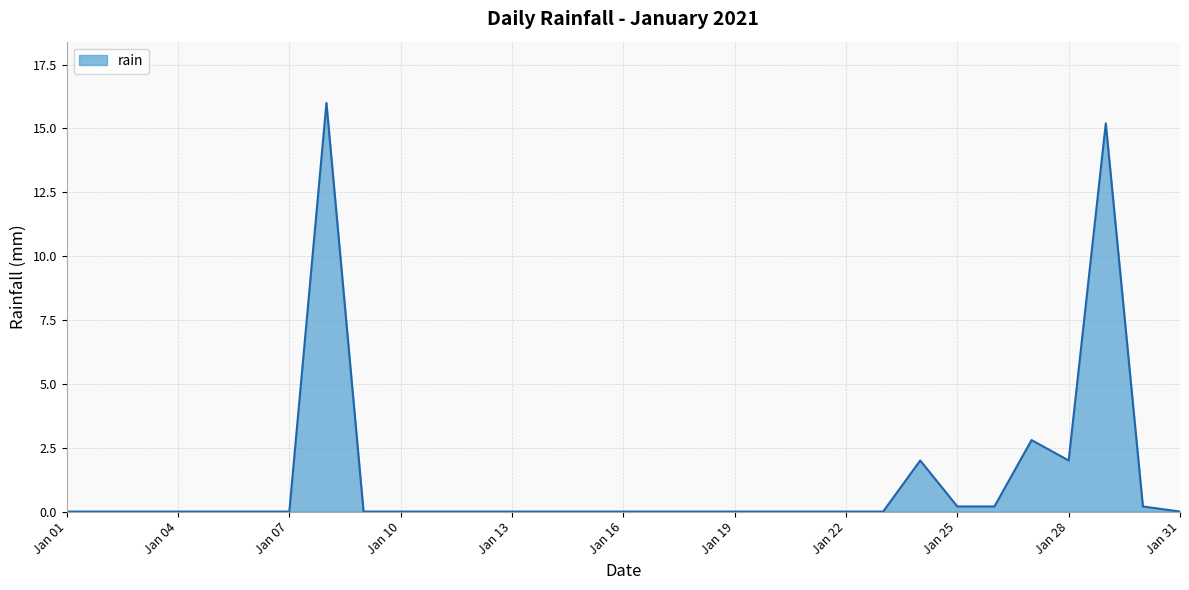

What is the difference between the maximum and minimum values?

16.0